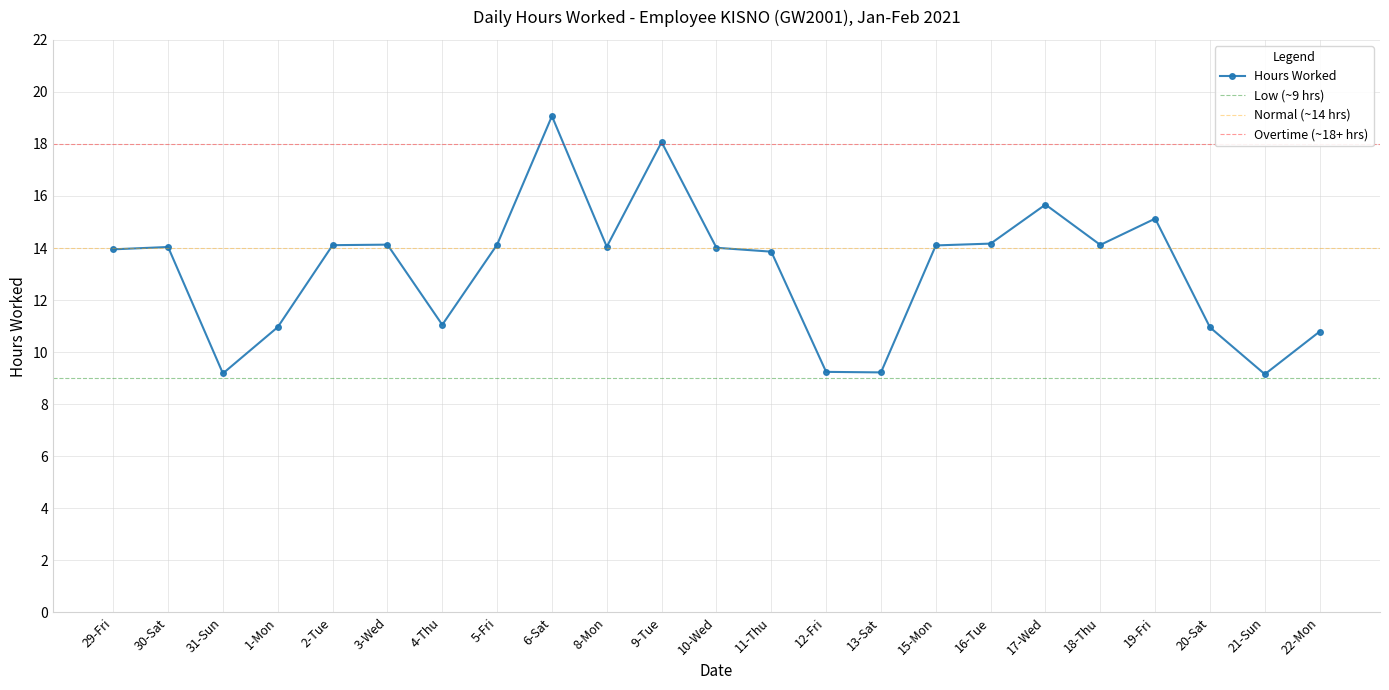

What is the sum of the values at 21-Sun and 4-Thu?

20.2